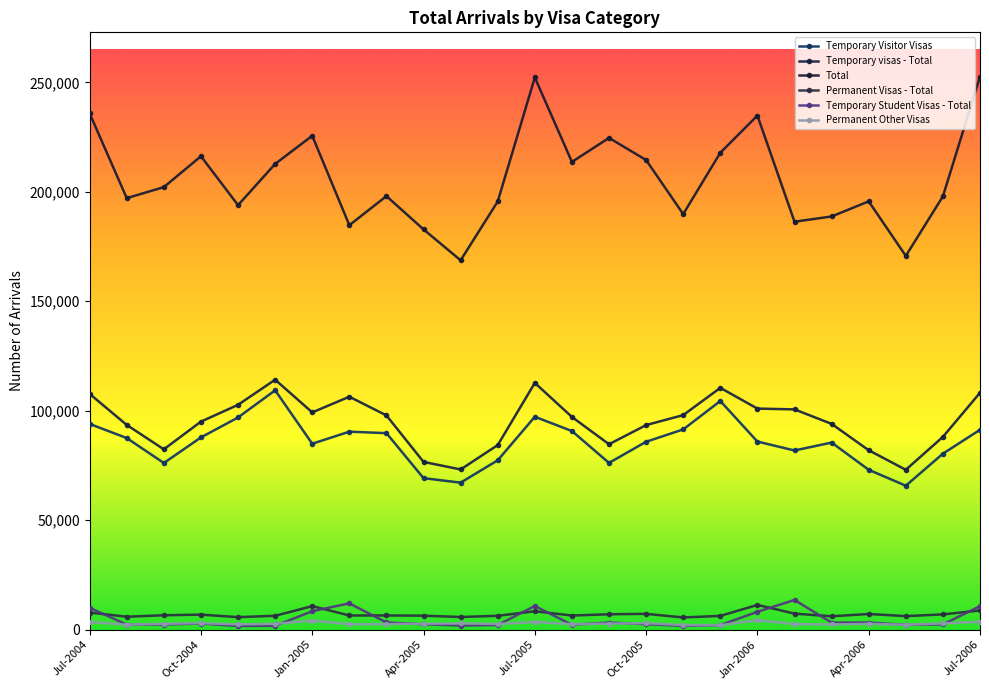

Does the chart have visible grid lines?

No